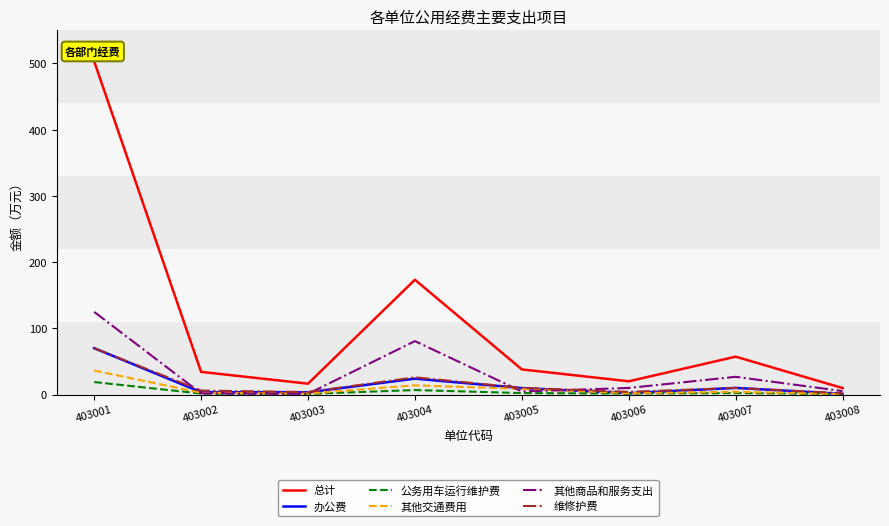

Which series has the largest range (max minus min)?

总计